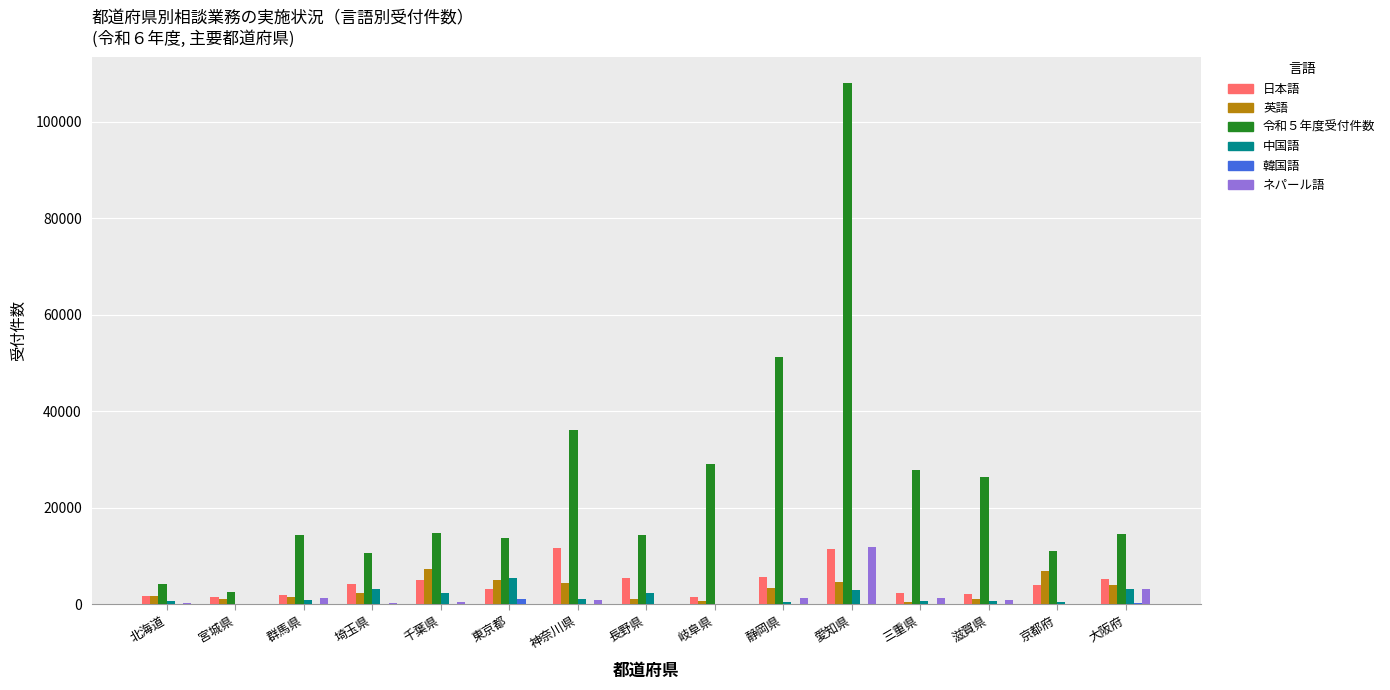

How many groups of bars are there?

15